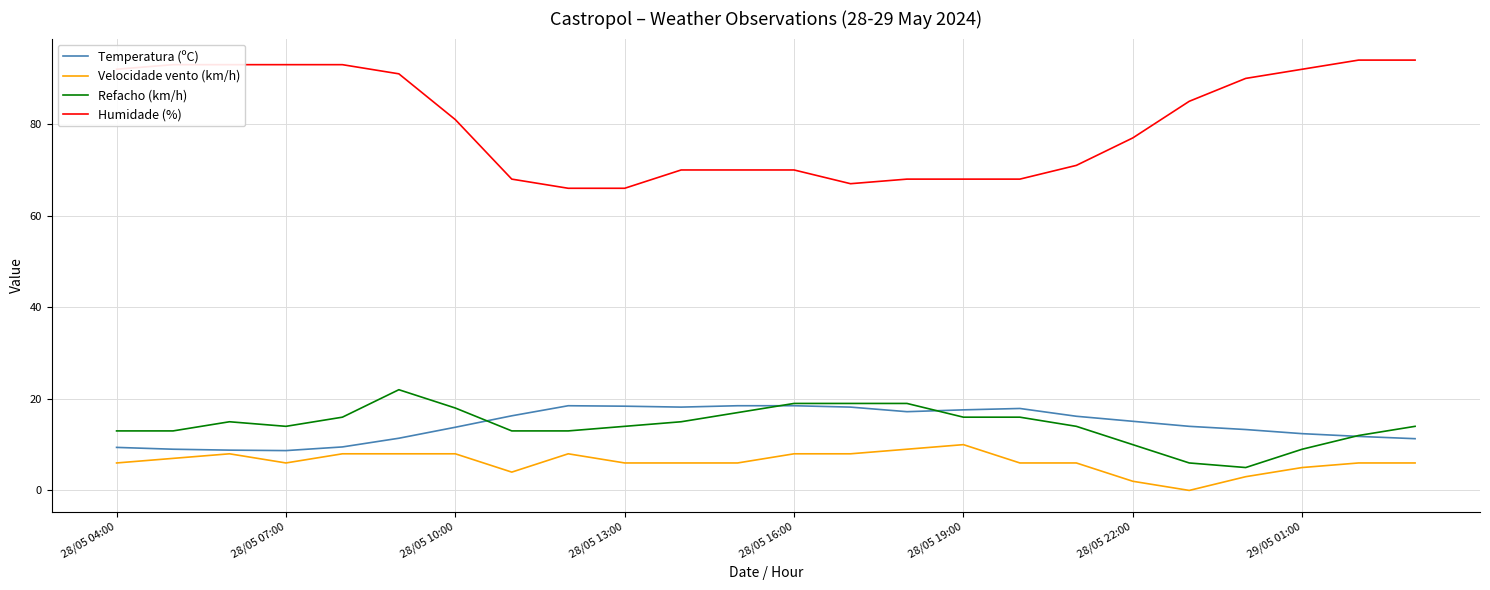

True or false: Humidade (%) and Temperatura (ºC) cross at least once.

False